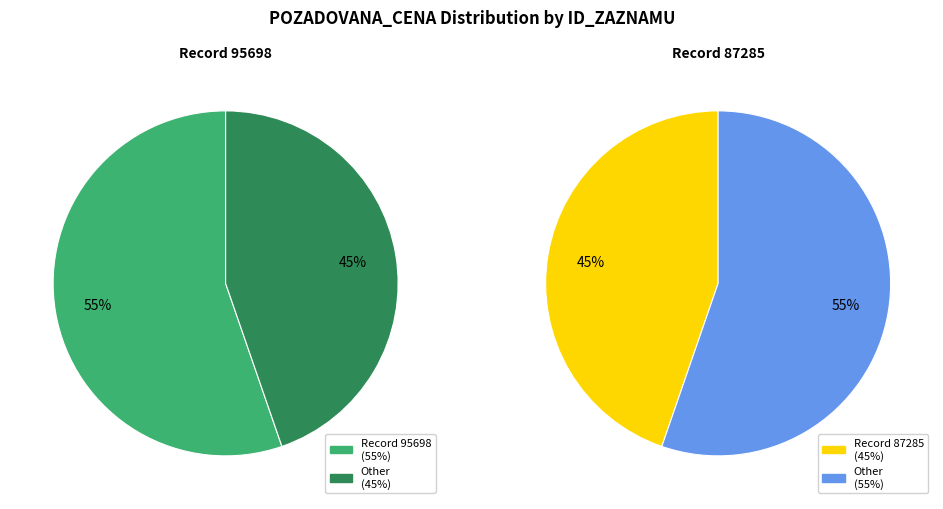

To the nearest percent, what portion does 95698 represent?

55%